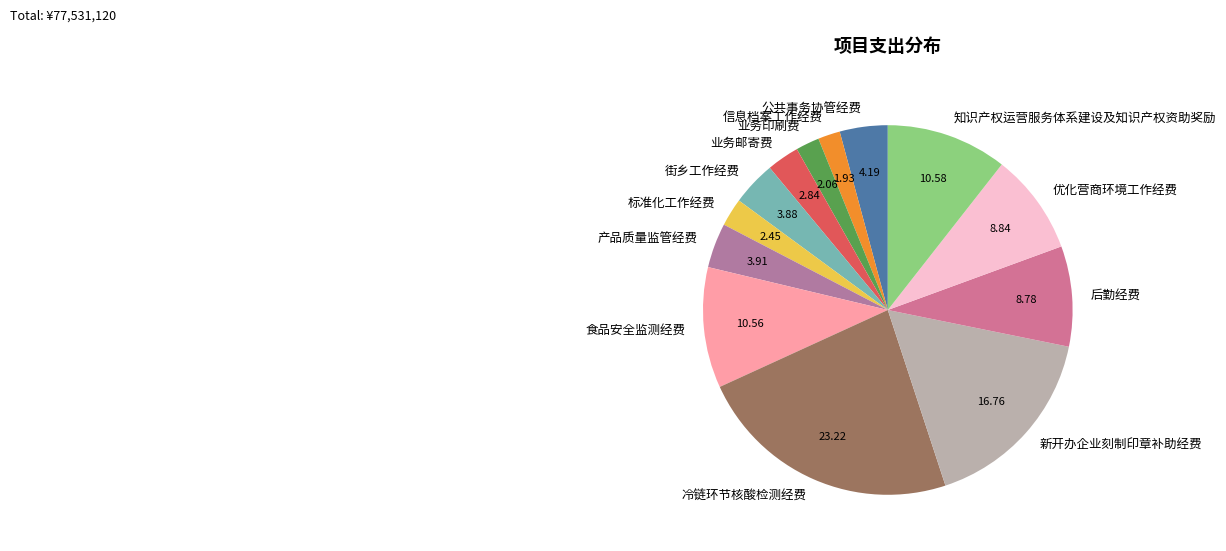

True or false: 优化营商环境工作经费 accounts for 1% of the total.

False